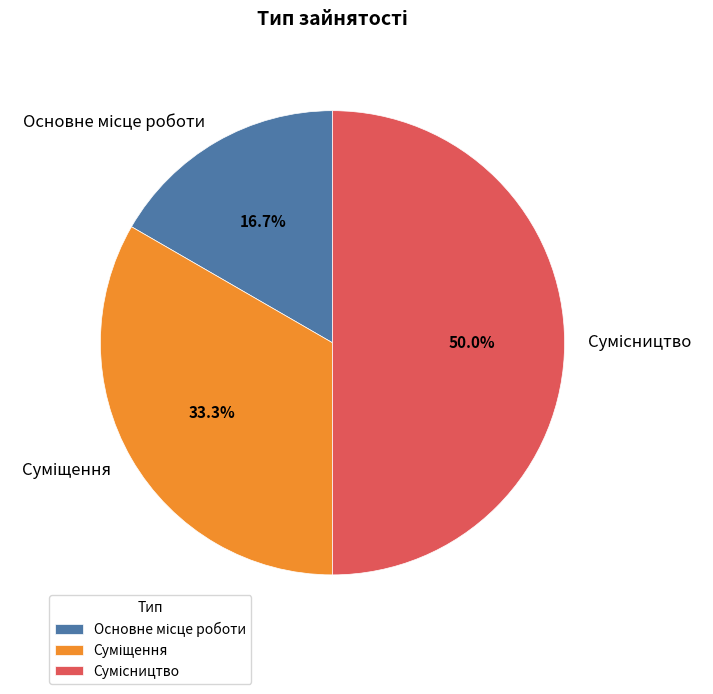

Do Суміщення and Основне місце роботи together represent more than half of the pie?

No